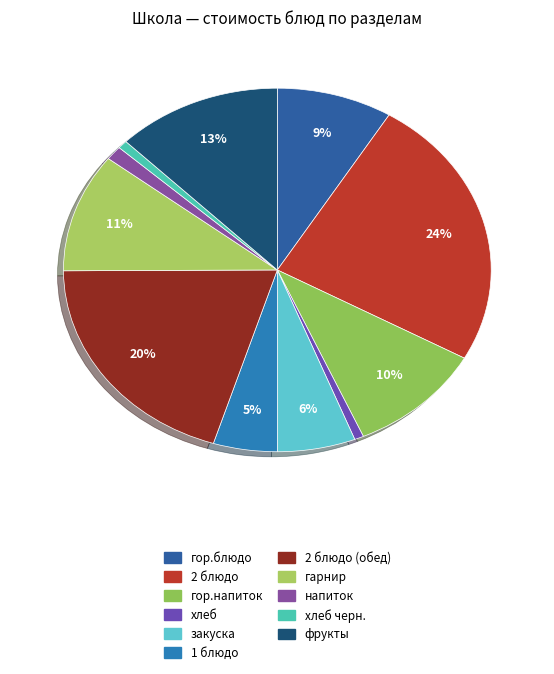

How many slices are in this pie chart?

11